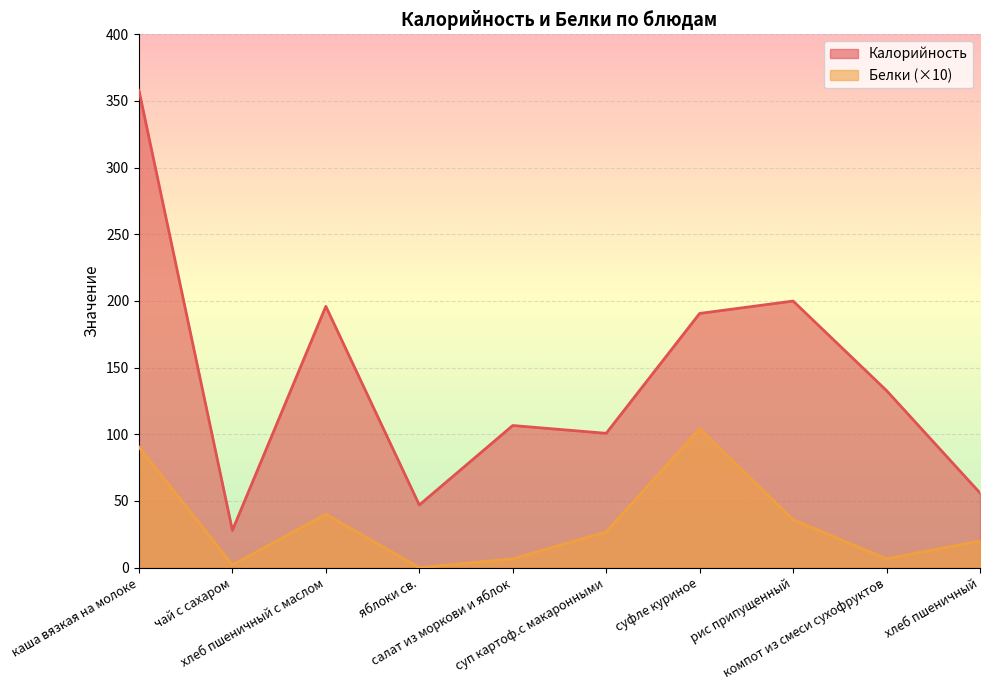

Between салат из моркови и яблок and суп картоф.с макаронными, which series saw the biggest shift?

Белки (×10)